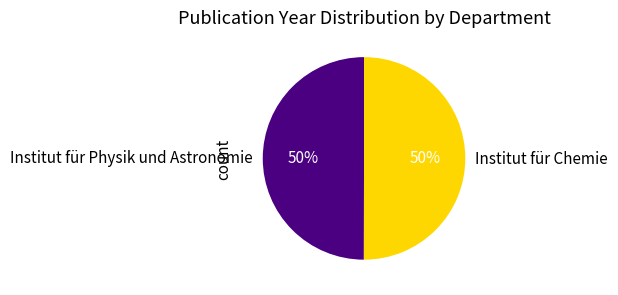

Is the sum of Institut für Physik und Astronomie and Institut für Chemie greater than half?

Yes